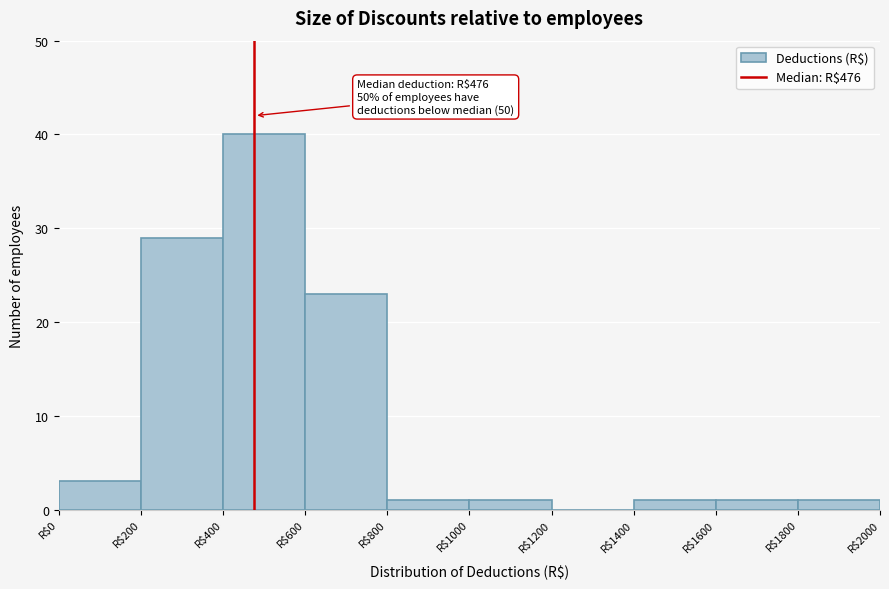

Which range on the x-axis has the tallest bar?

400 to 600